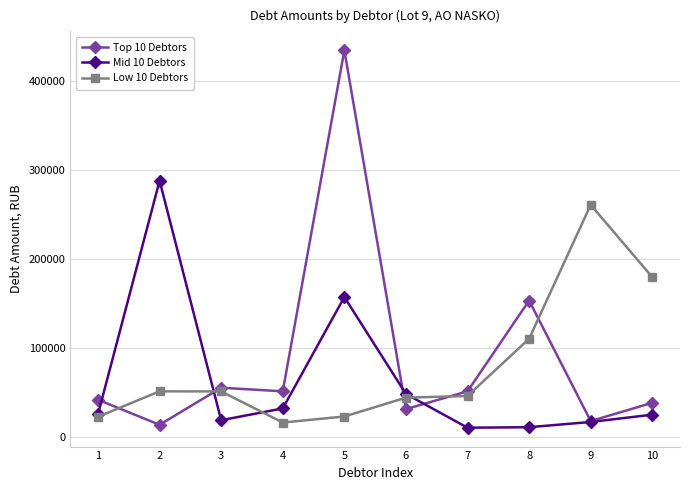

What is the minimum value for Low 10 Debtors?

16692.0